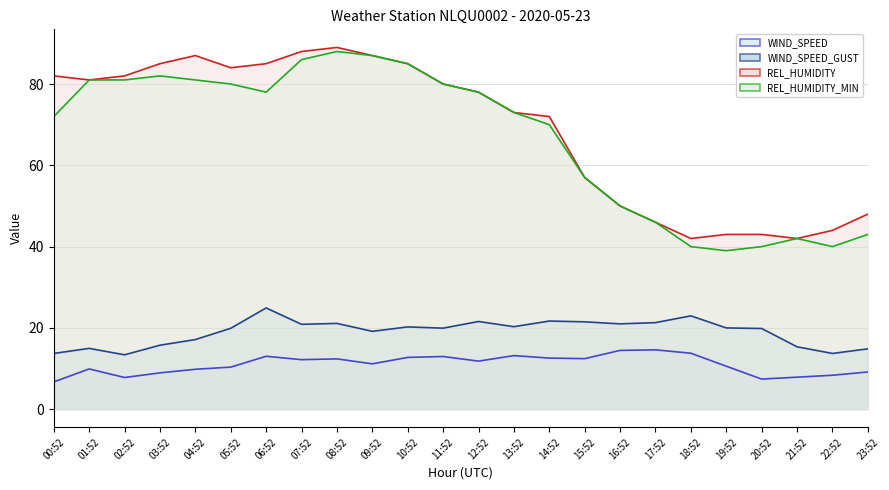

How many values in the REL_HUMIDITY line series are below 80?

12